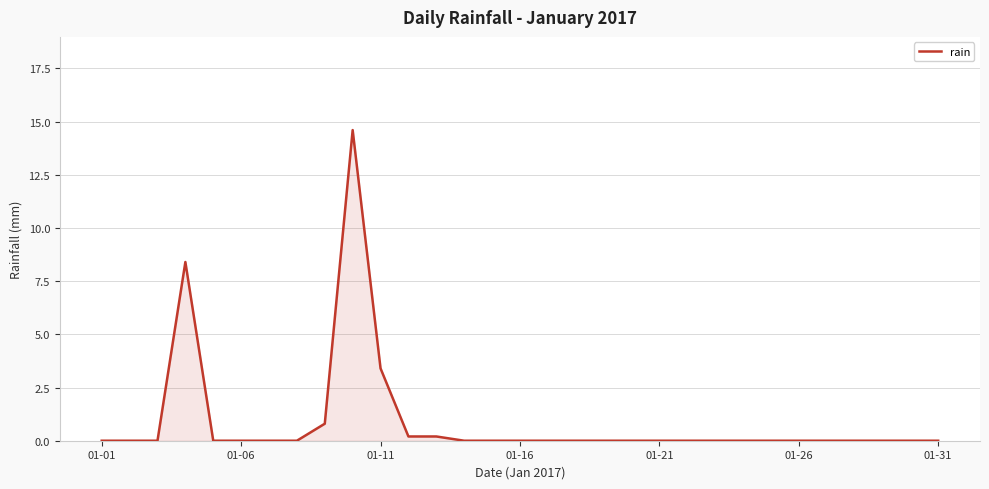

What is the difference between the maximum and minimum values?

14.6